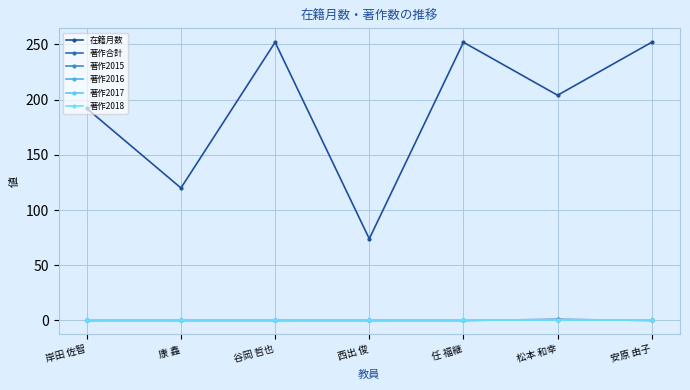

True or false: 在籍月数 and 著作2015 intersect in this chart.

False